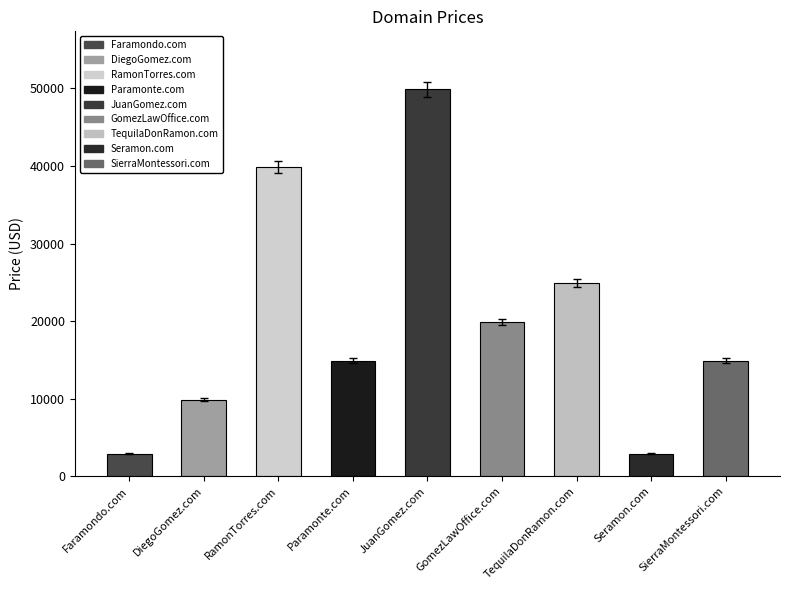

Which category has the lowest value across all series?

Faramondo.com